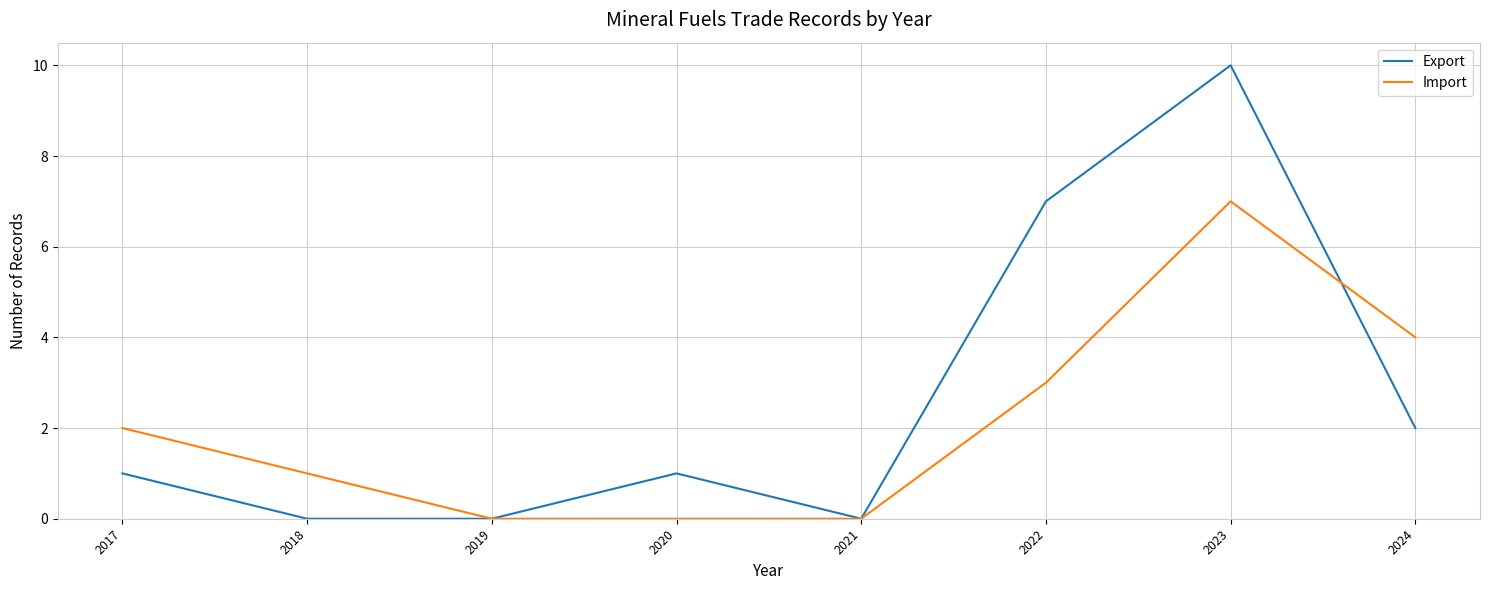

What is the maximum value for Export?

10